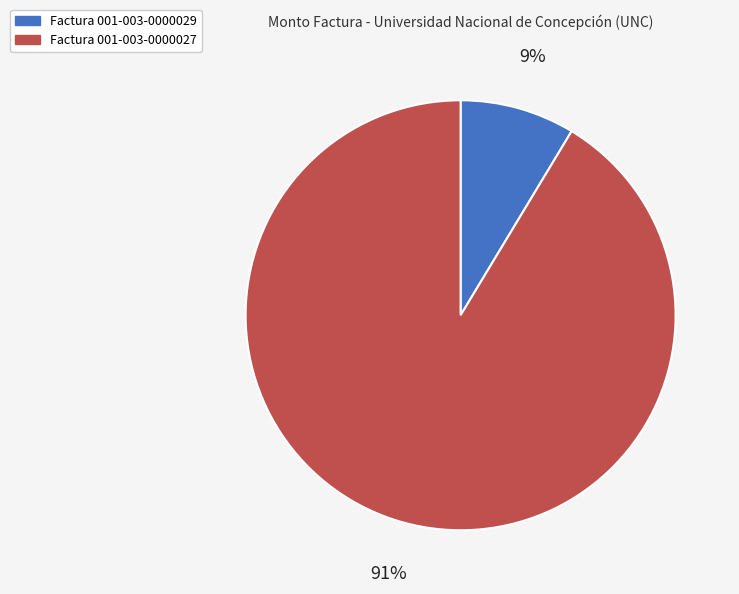

To the nearest percent, what portion does Factura 001-003-0000027 represent?

91%